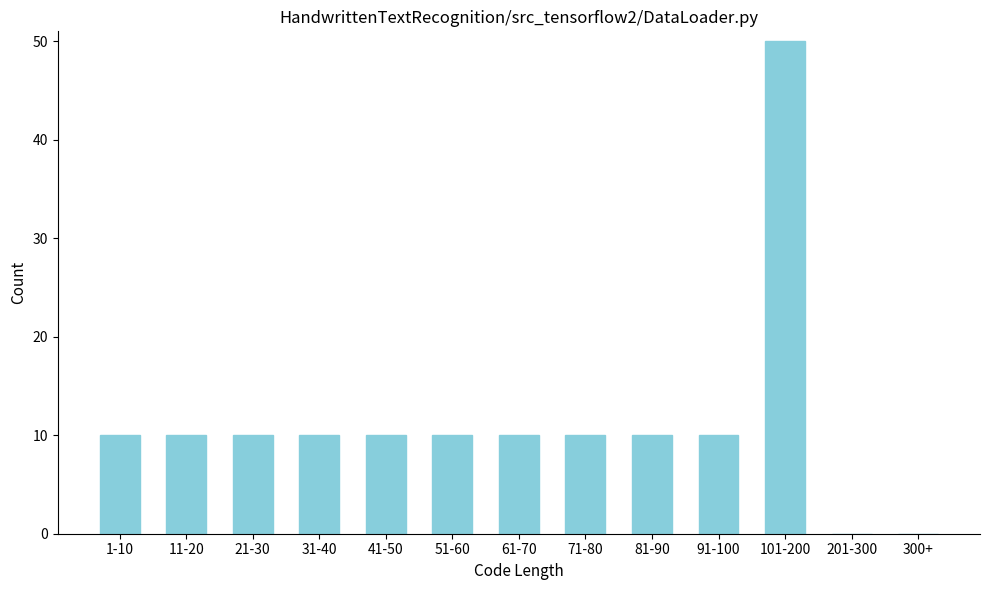

Reading left to right, what are all the values shown in this chart?

1-10=10	11-20=10	21-30=10	31-40=10	41-50=10	51-60=10	61-70=10	71-80=10	81-90=10	91-100=10	101-200=50	201-300=0	300+=0